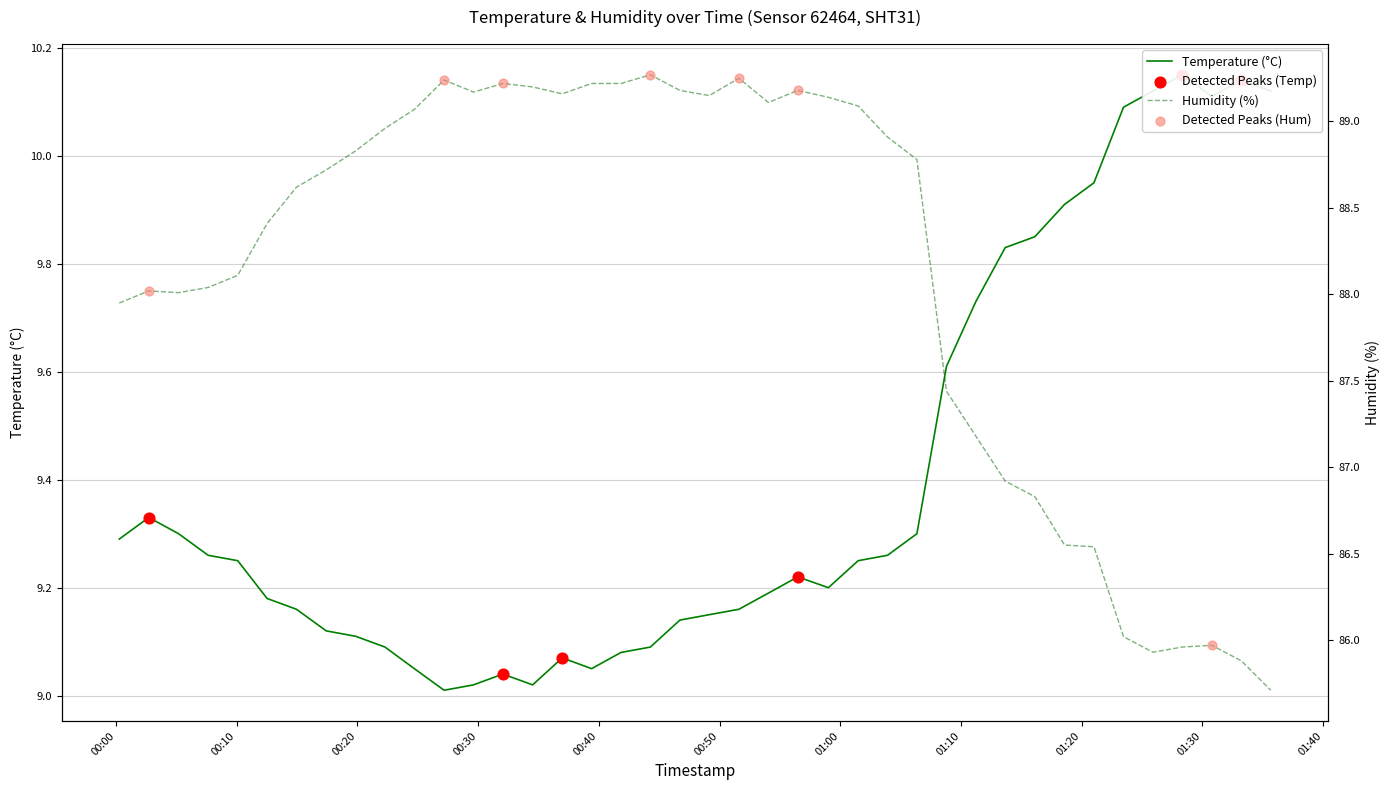

At which category is the sum across all series the highest?

2024-02-15T00:51:36